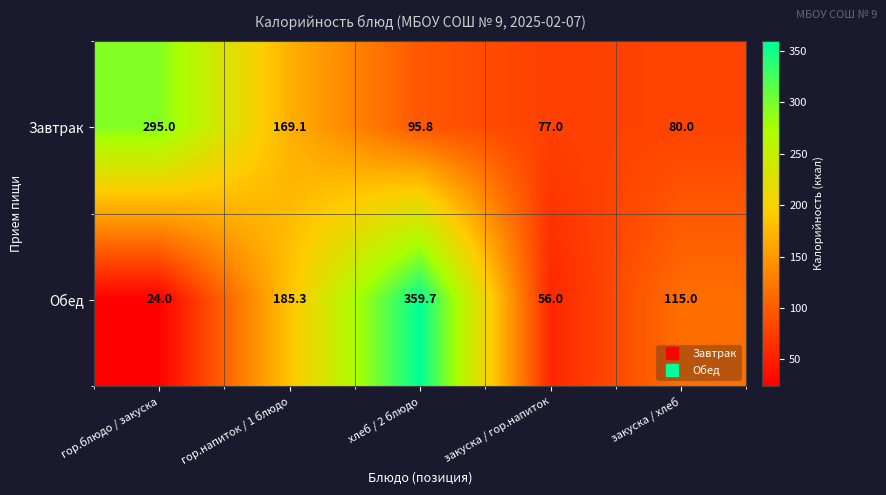

Is it true that Обед equals 115.0 at закуска / хлеб?

True